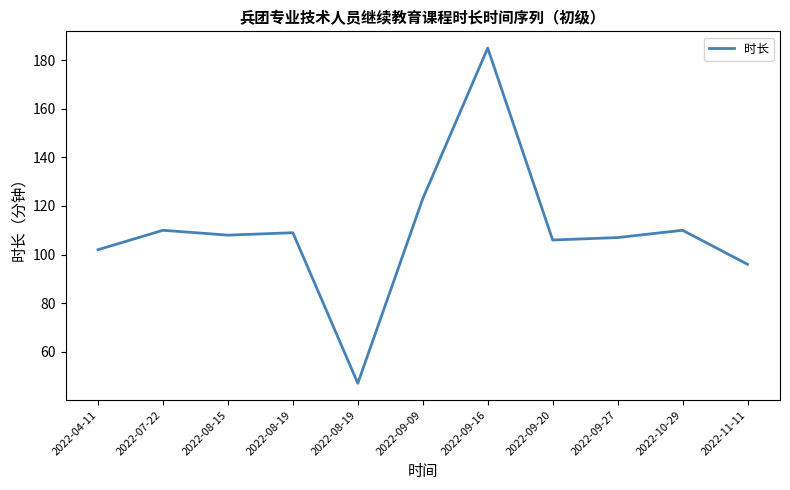

Rank the categories by value from highest to lowest.

2022-09-16, 2022-09-09, 2022-07-22, 2022-10-29, 2022-08-19, 2022-08-15, 2022-09-27, 2022-09-20, 2022-04-11, 2022-11-11, 2022-08-19